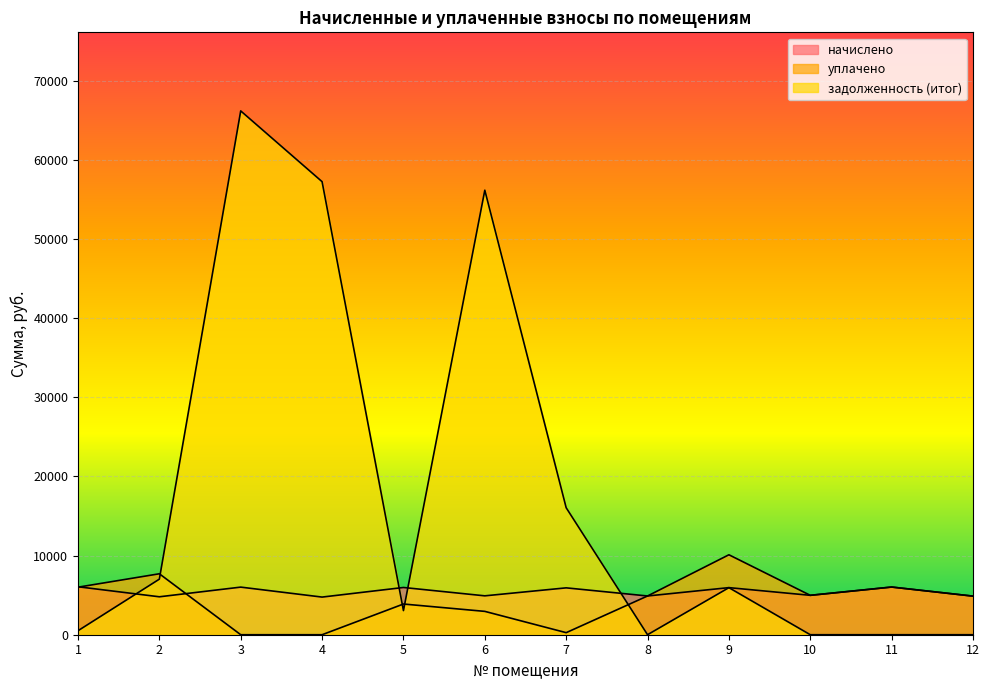

Is it true that начислено equals 2782.8 at 8?

False